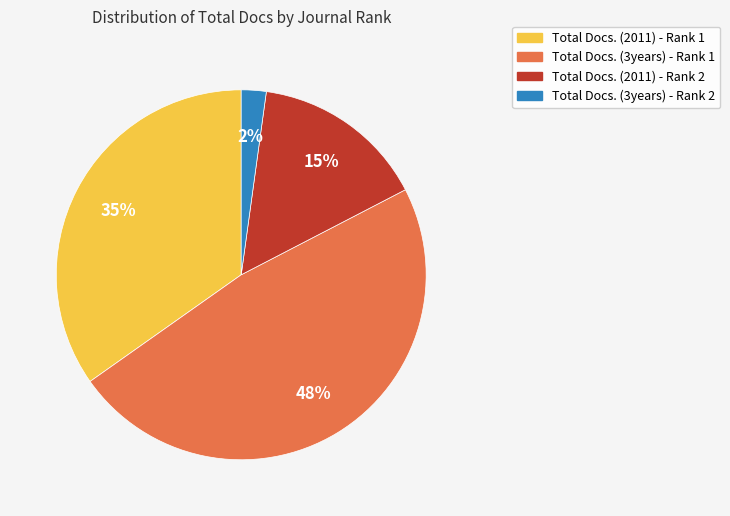

Is the sum of Total Docs. (2011) - Rank 1 and Total Docs. (3years) - Rank 2 greater than half?

No